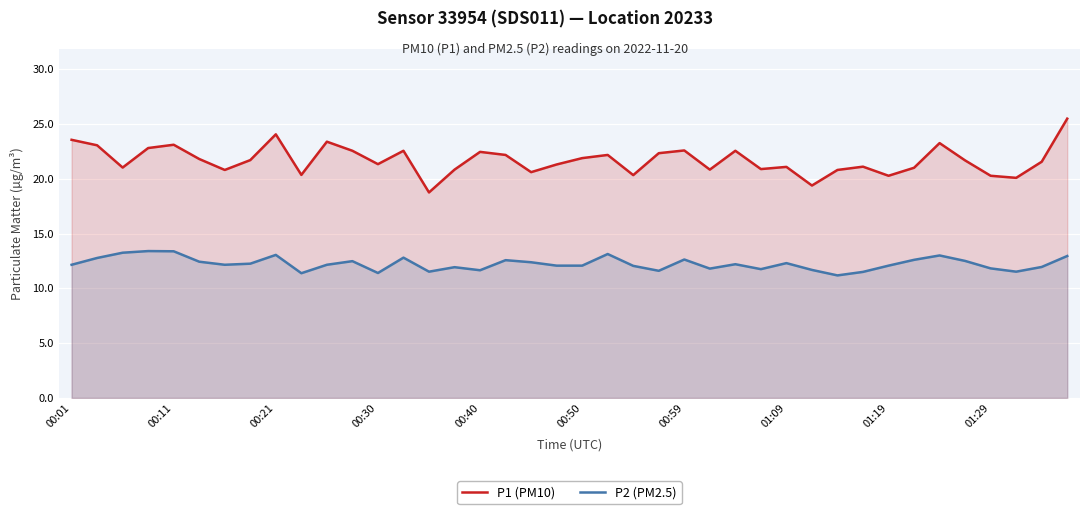

Reading left to right, list all the values displayed in this chart.

P1 (PM10): 23.6	23.1	21.0	22.8	23.1	21.8	20.8	21.7	24.1	20.4	23.4	22.6	21.3	22.6	18.8	20.8	22.4	22.2	20.6	21.3	21.9	22.2	20.3	22.3	22.6	20.8	22.6	20.9	21.1	19.4	20.8	21.1	20.3	21.0	23.2	21.7	20.3	20.1	21.6	25.5
P2 (PM2.5): 12.2	12.8	13.2	13.4	13.4	12.4	12.2	12.2	13.1	11.4	12.2	12.5	11.4	12.8	11.5	11.9	11.7	12.6	12.4	12.1	12.1	13.1	12.1	11.6	12.6	11.8	12.2	11.8	12.3	11.7	11.2	11.5	12.1	12.6	13.0	12.5	11.8	11.5	11.9	12.9